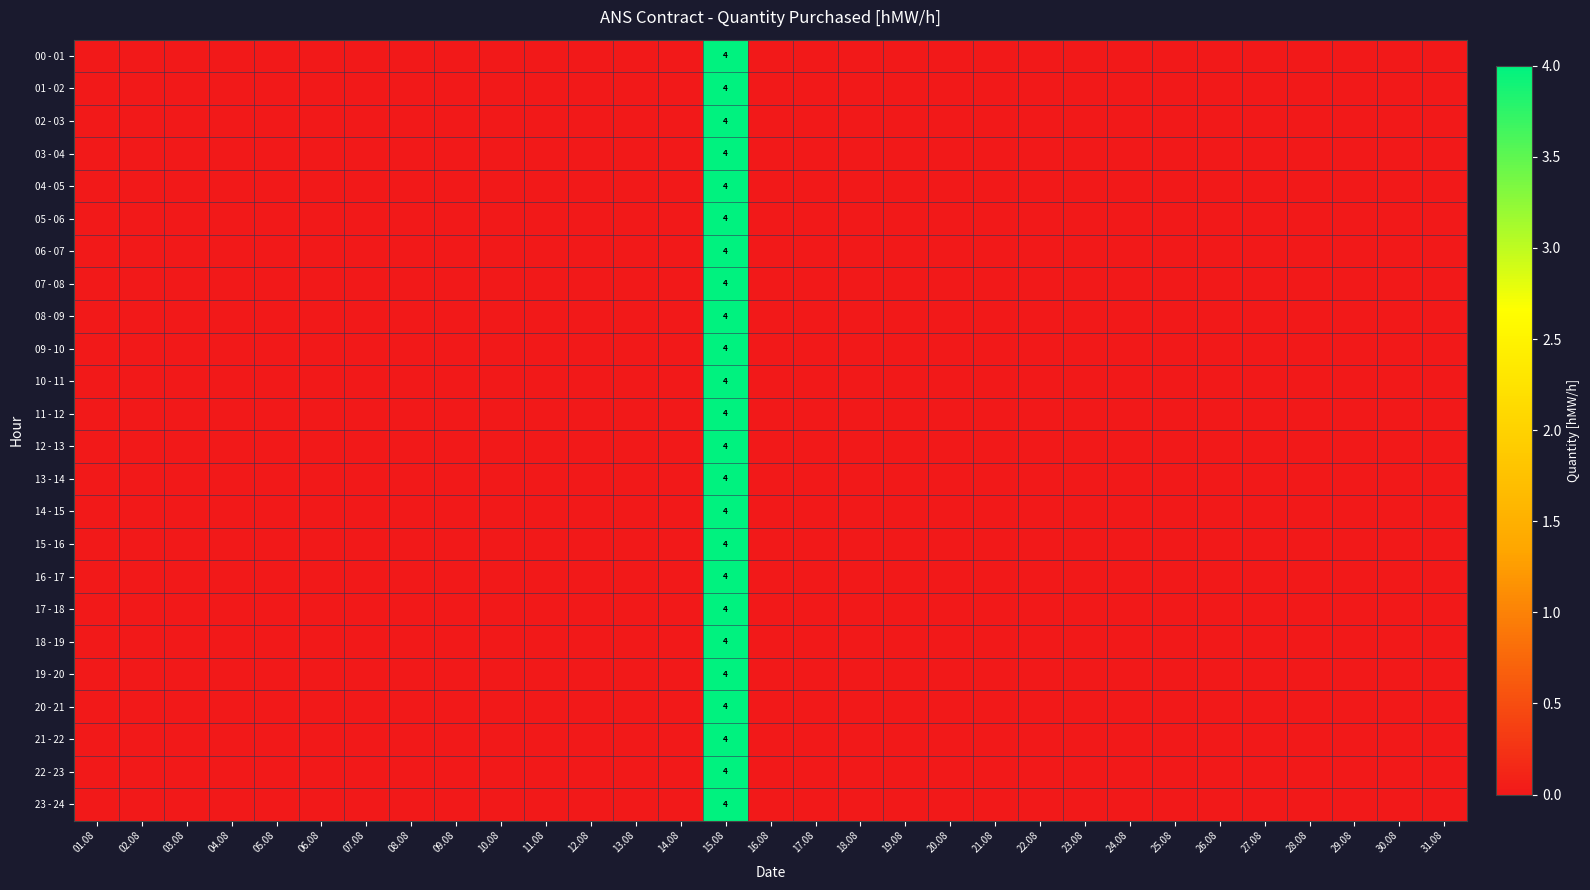

How many values in 23 - 24 are above zero?

1